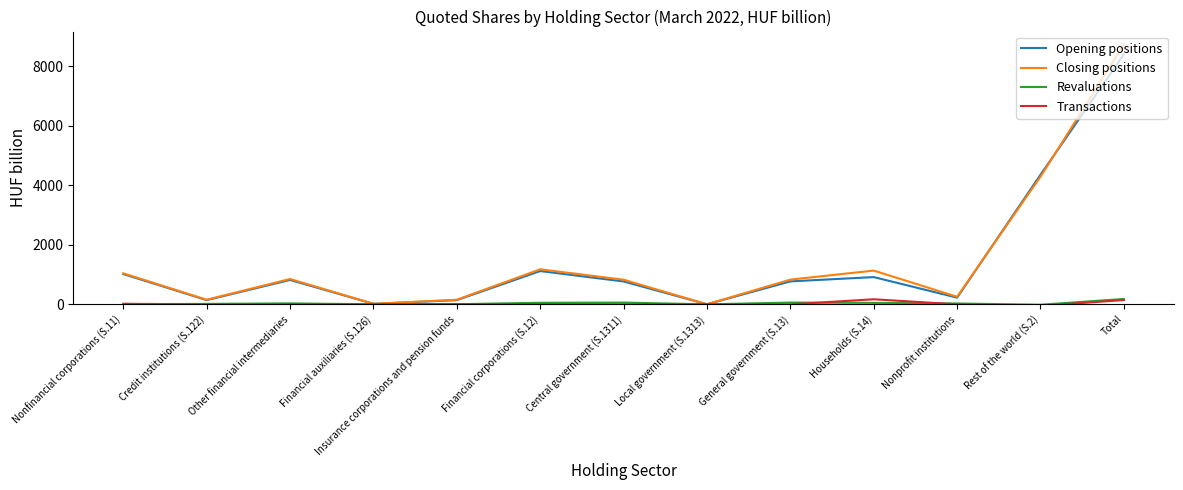

How many lines are shown in the chart?

4